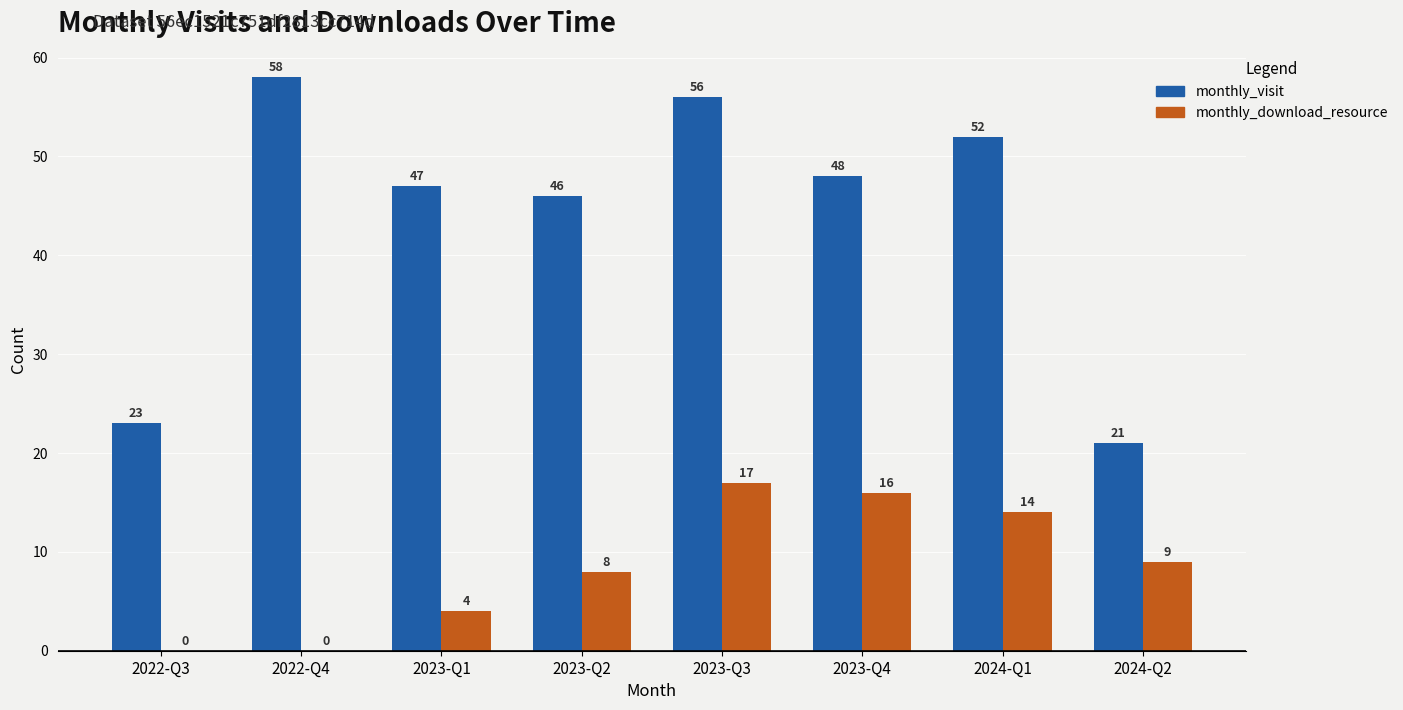

Between 2023-Q1 and 2024-Q2, which series saw the biggest shift?

monthly_visit